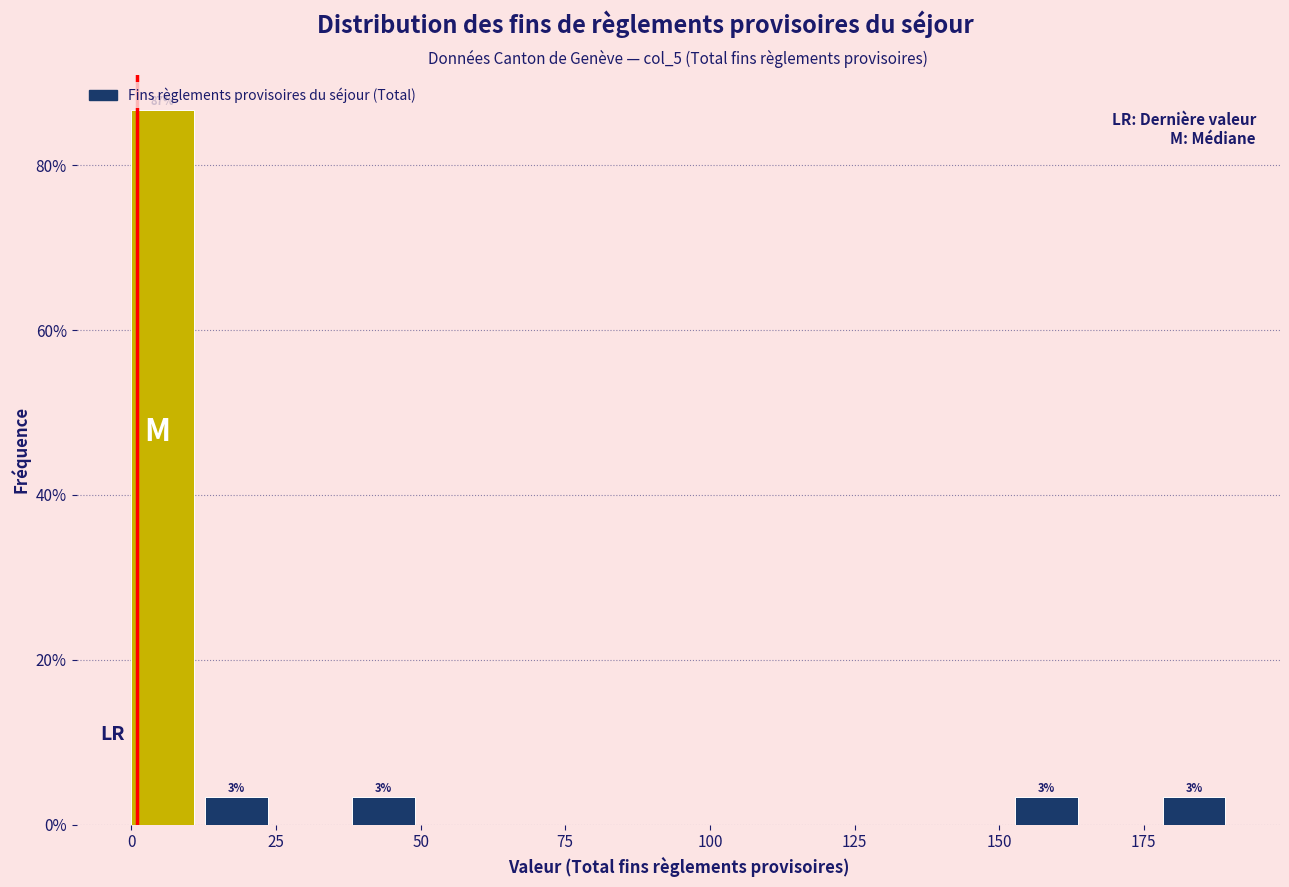

Around what value on the x-axis is the tallest bar? Give the approximate position of its centre, as read against the axis.

5